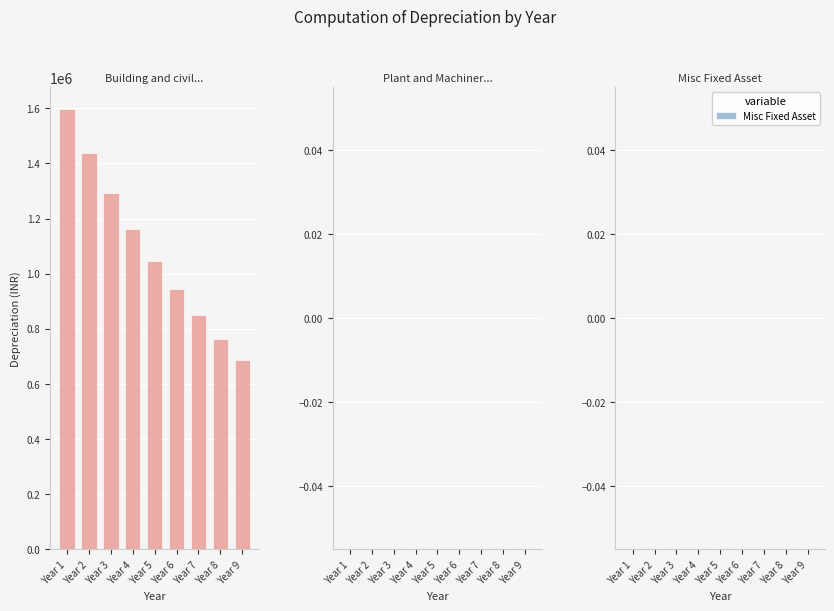

At which label is the value closest to 1141727?

Year 4